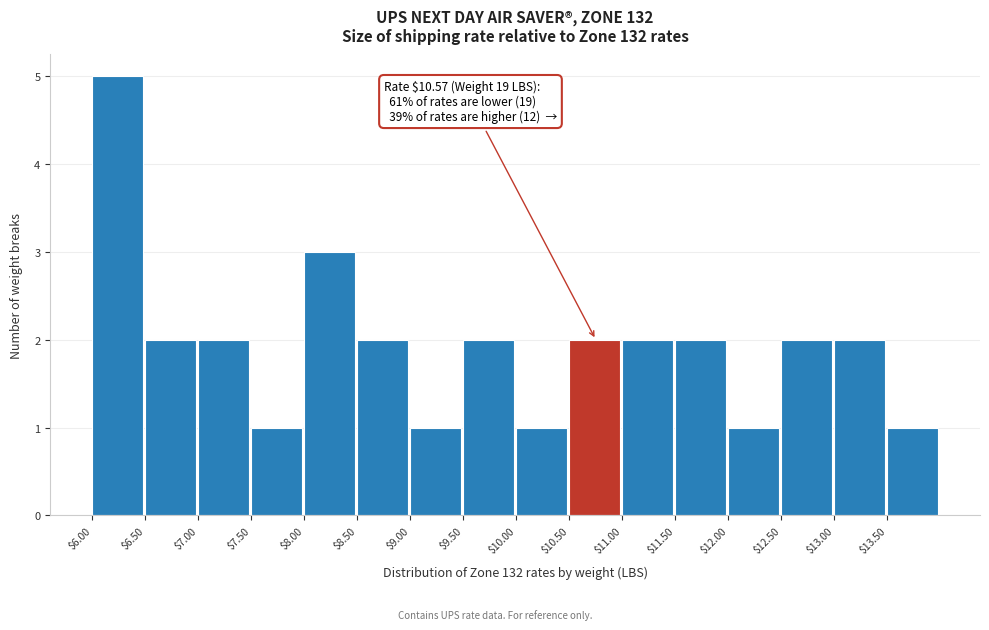

Which range on the x-axis has the tallest bar?

6.0 to 6.5